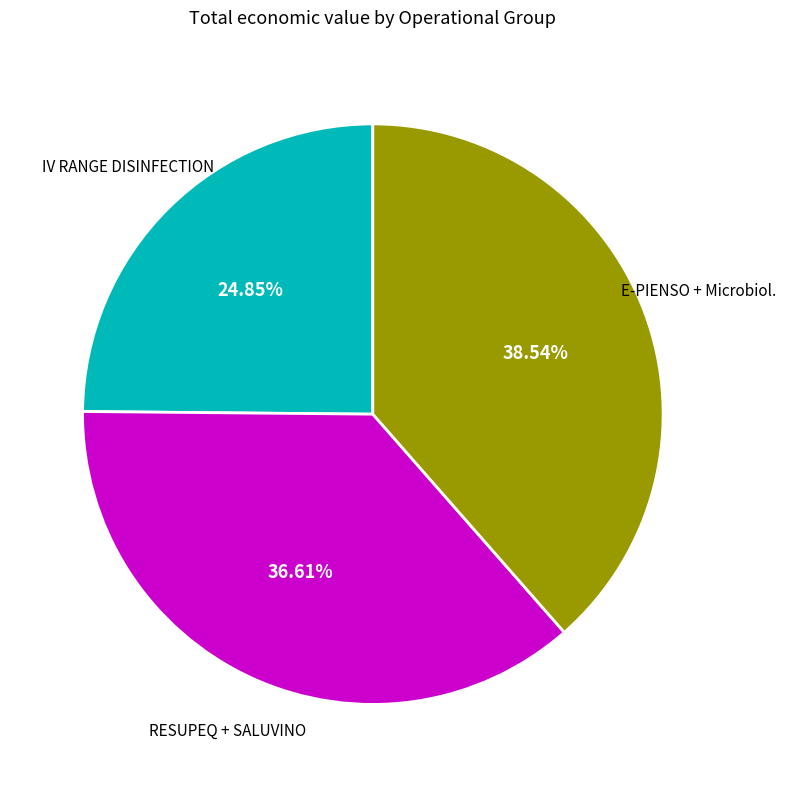

Is there any slice that represents more than half of the pie?

No